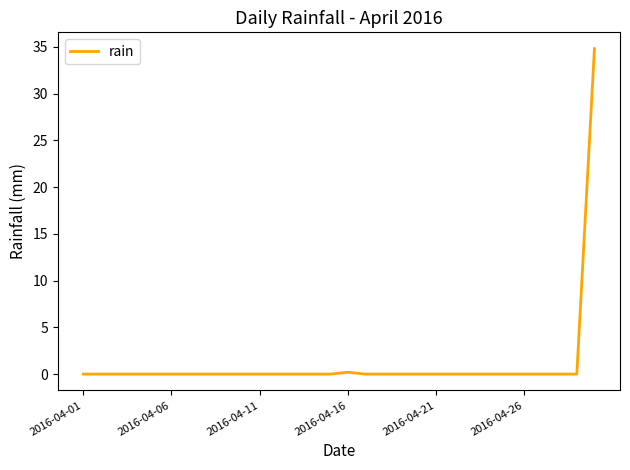

Does the chart have visible grid lines?

No